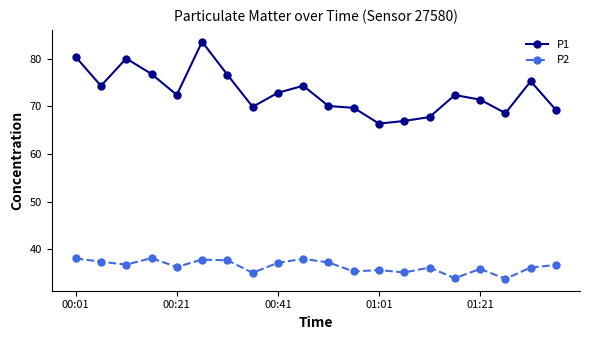

At how many categories does at least one series exceed 49?

20